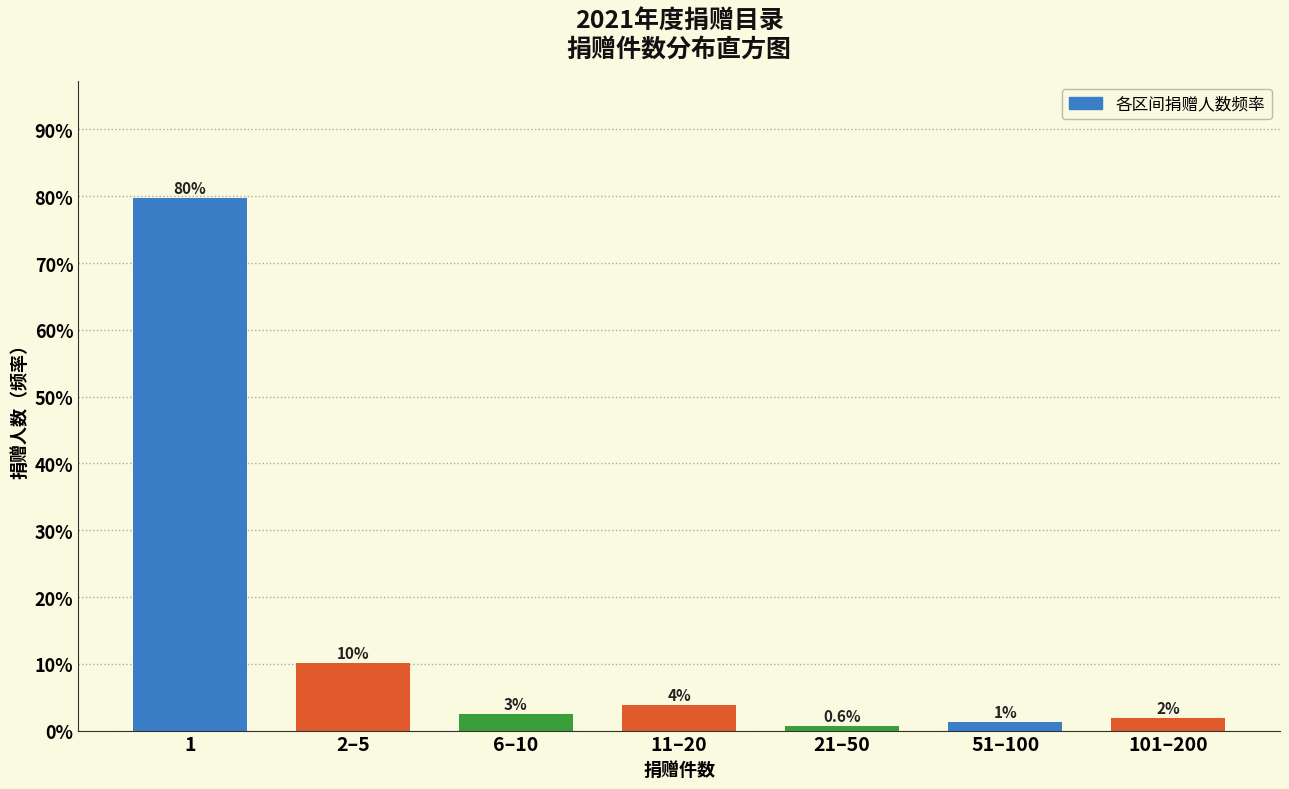

Does the chart contain any negative values?

No